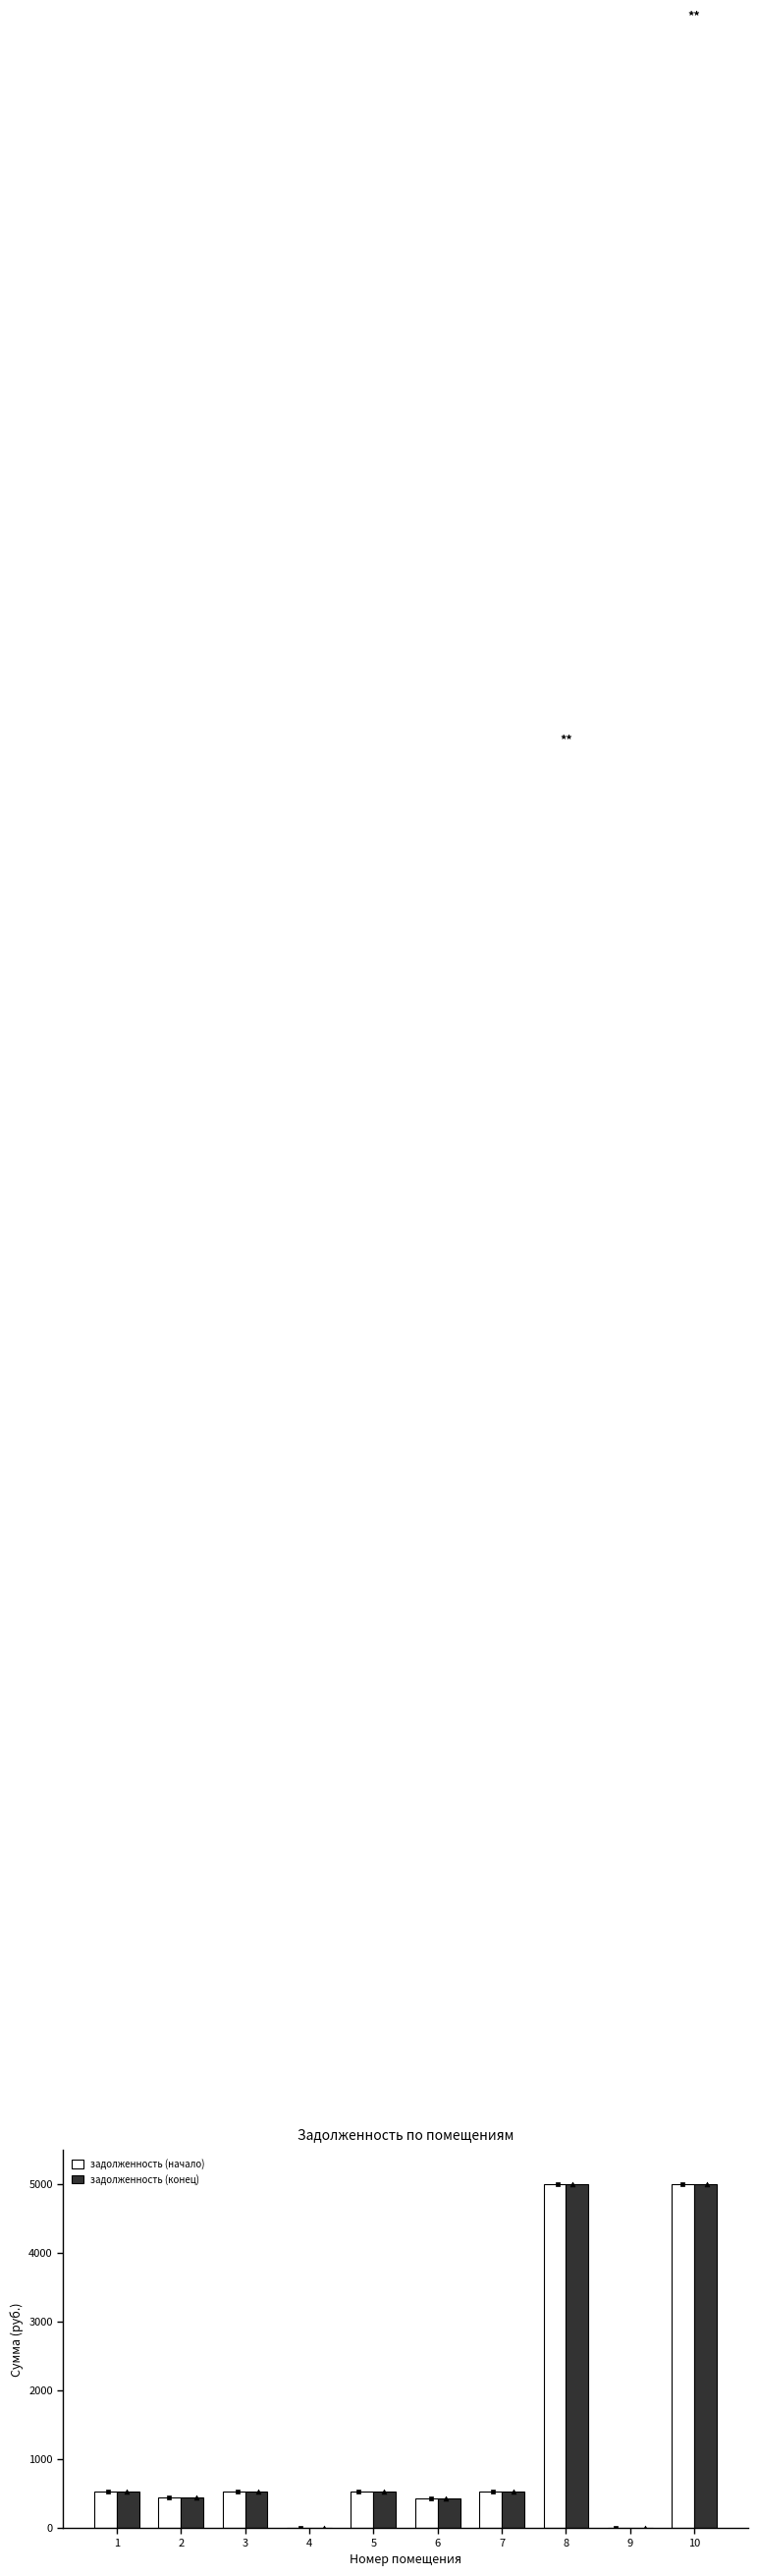

Is the value of задолженность (конец) at 5 greater than the value of задолженность (начало) at 3?

No